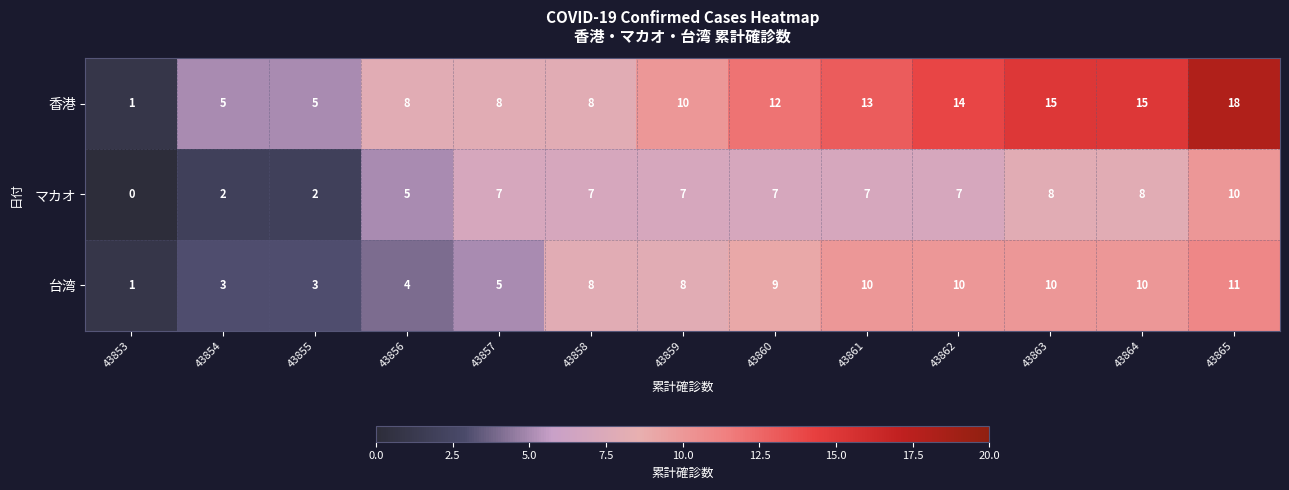

How many distinct data groups are displayed?

3